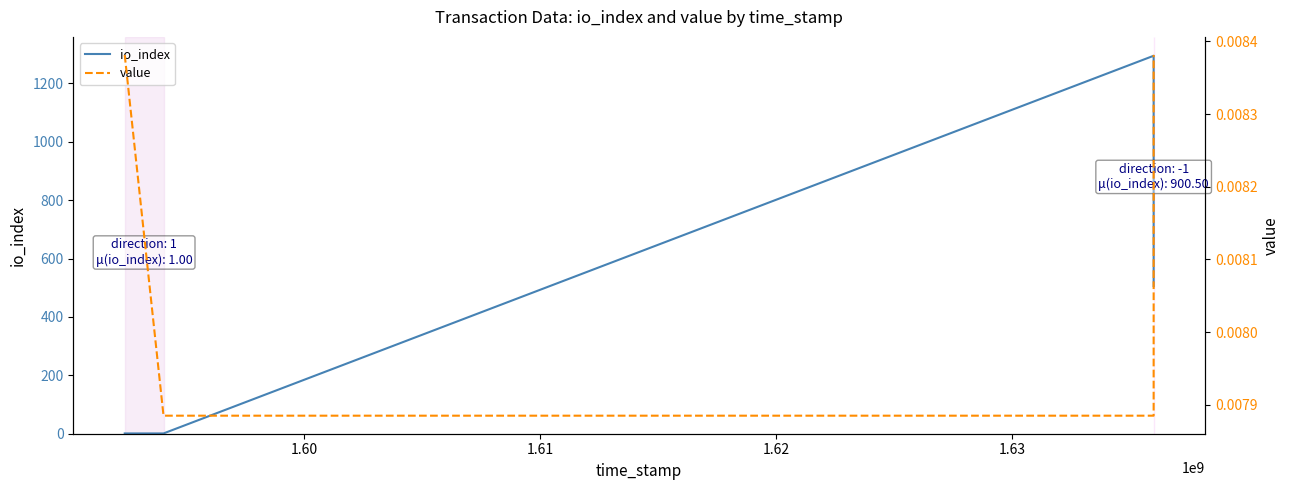

Where is io_index nearest to the value 648?

1.62